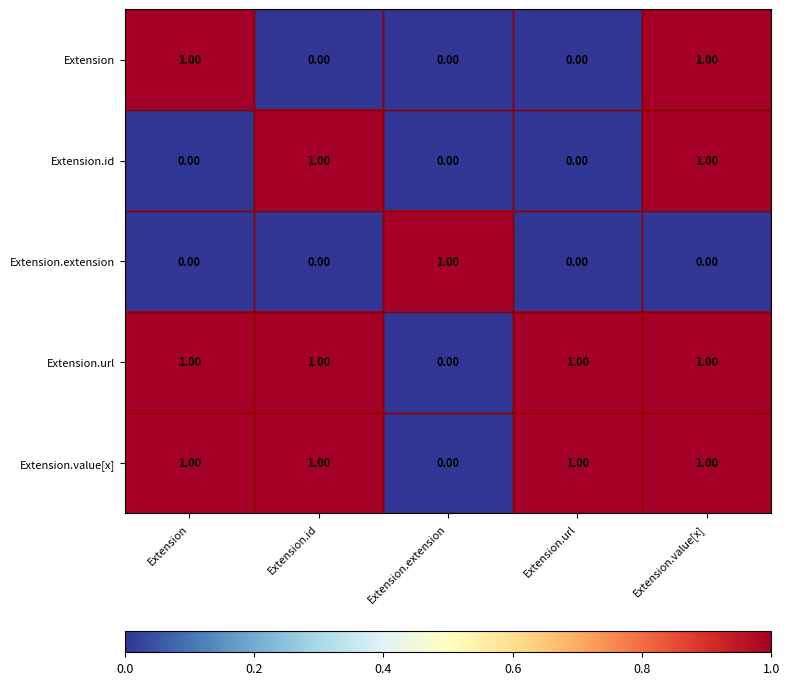

At which label does Extension.extension reach its peak?

Extension.extension